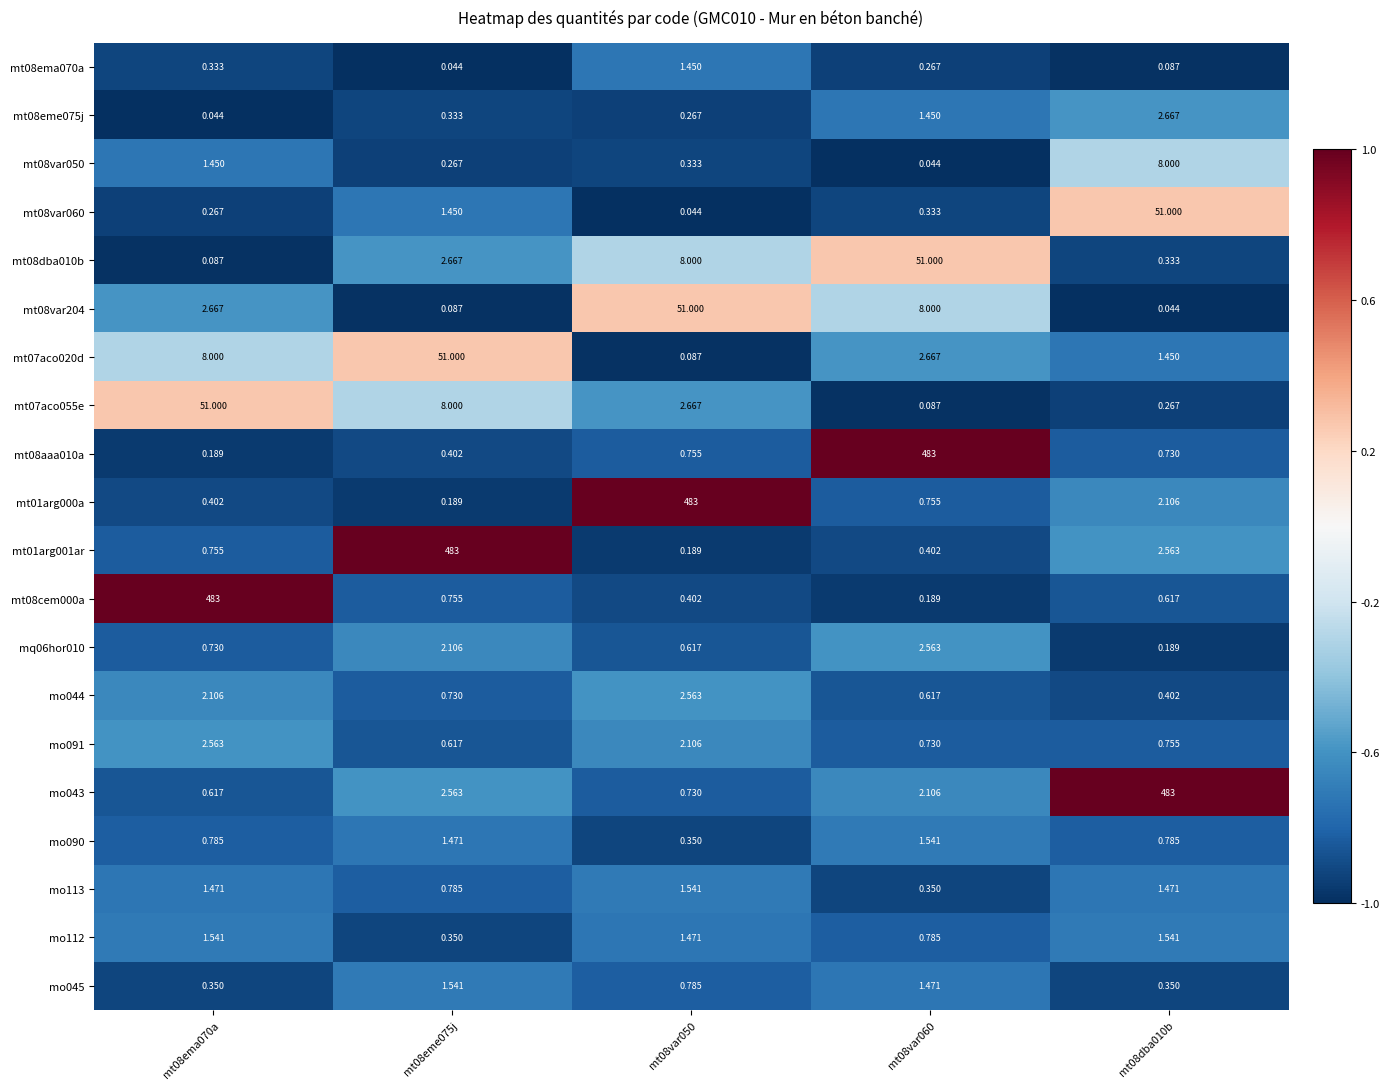

Which category has the highest value across all series?

mt08var060